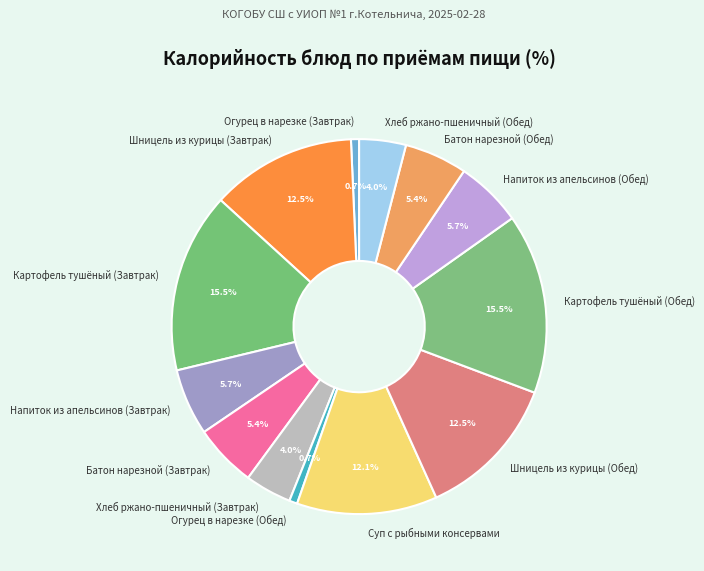

Does any single category account for the majority?

No